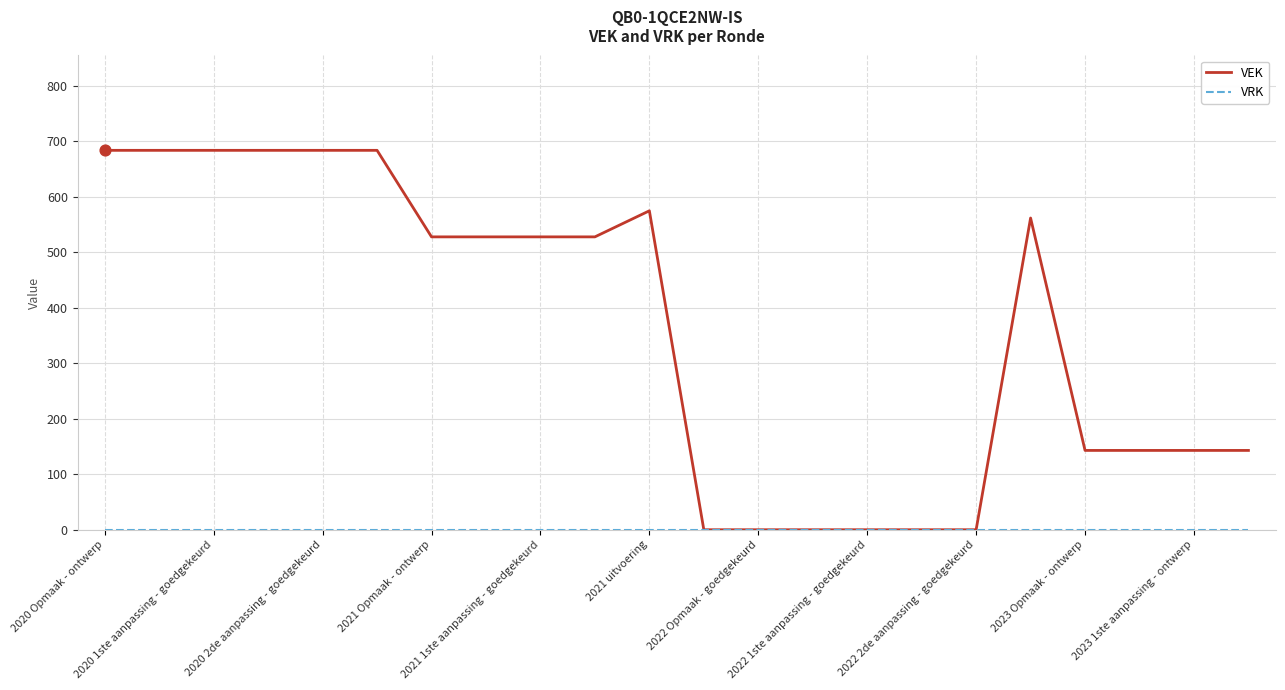

What is the greatest value displayed?

684